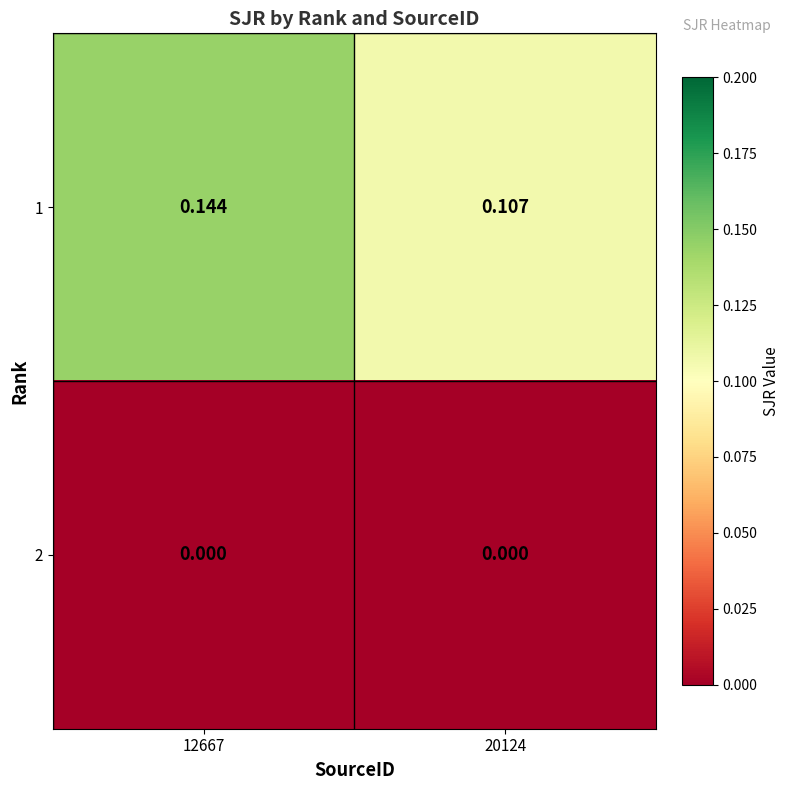

Is the value of 2 at 12667 greater than the value of 1 at 20124?

No